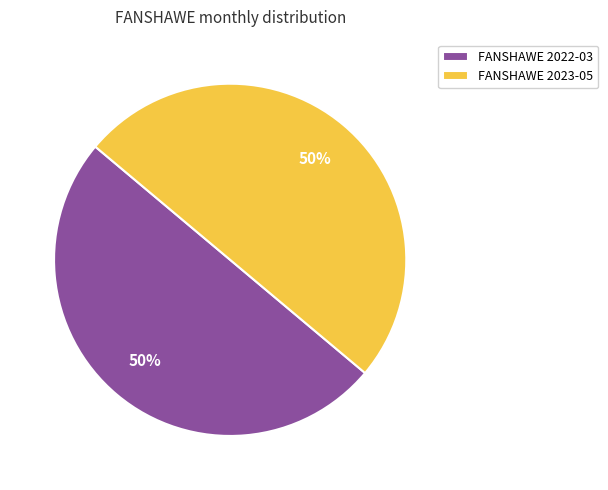

To the nearest percent, what is the combined percentage of FANSHAWE 2023-05 and FANSHAWE 2022-03?

100%